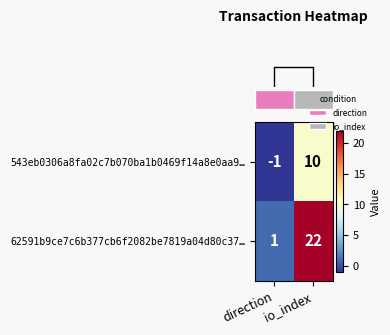

What is the difference between the 62591b9ce7c6b377cb6f2082be7819a04d80c37… values at direction and io_index?

21